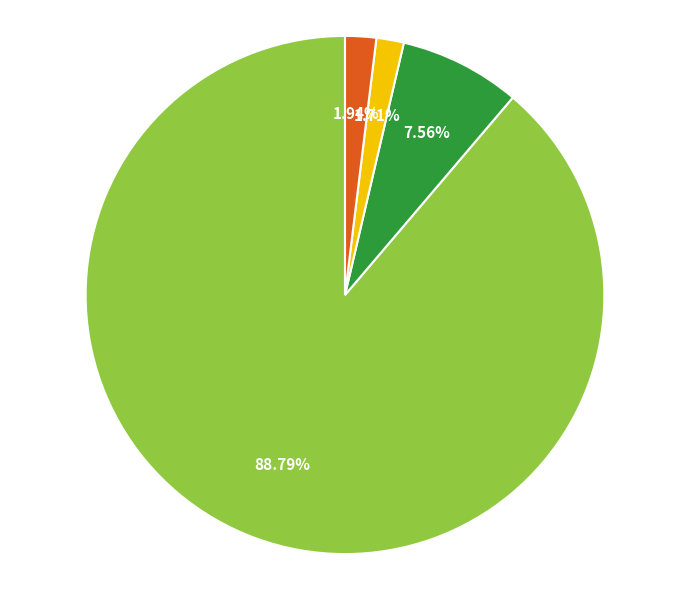

Count the number of slices in the pie.

4